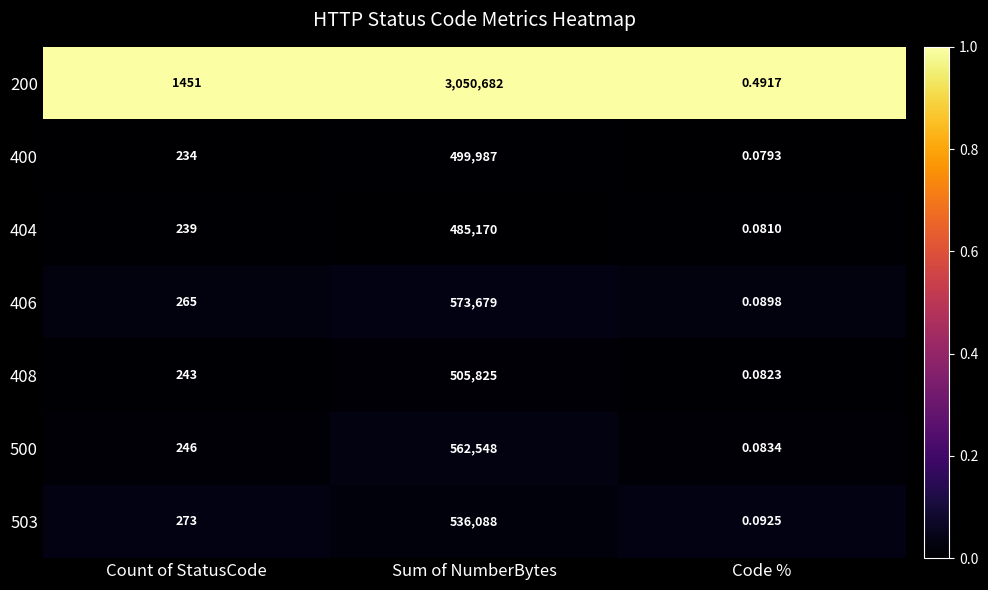

List the labels in order of 408 value, largest first.

Sum of NumberBytes, Count of StatusCode, Code %